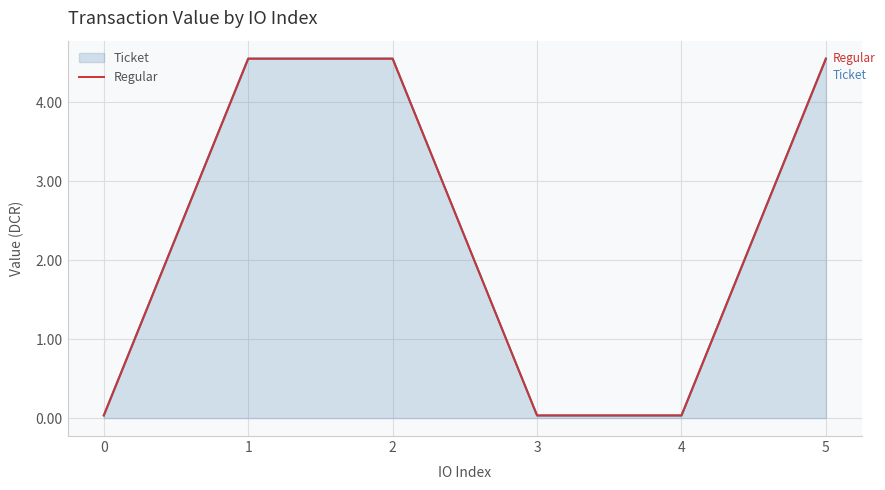

True or false: Regular has more than 0 interior local peaks.

False